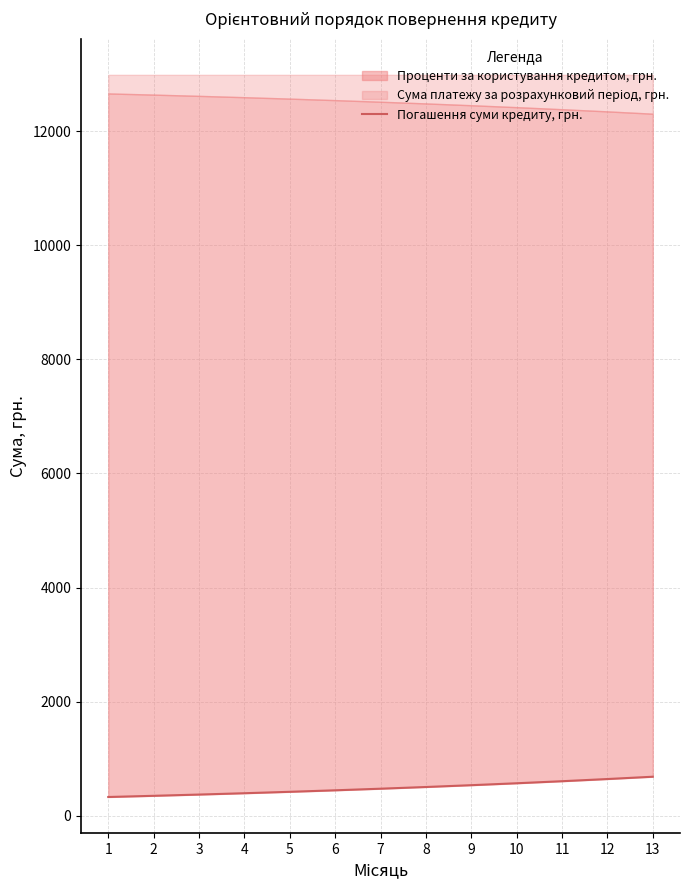

Rank the categories by value from lowest to highest.

1, 2, 3, 4, 5, 6, 7, 8, 9, 10, 11, 12, 13